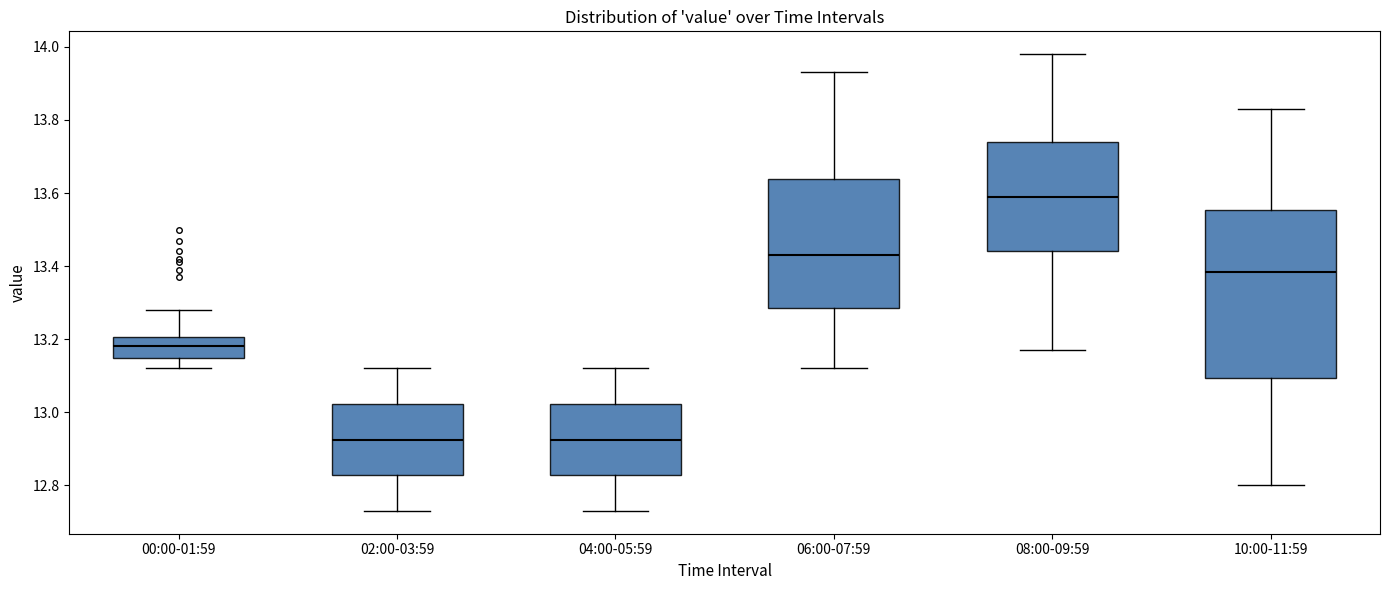

Comparing the boxes themselves (not the whiskers), which one is the tallest?

10:00-11:59